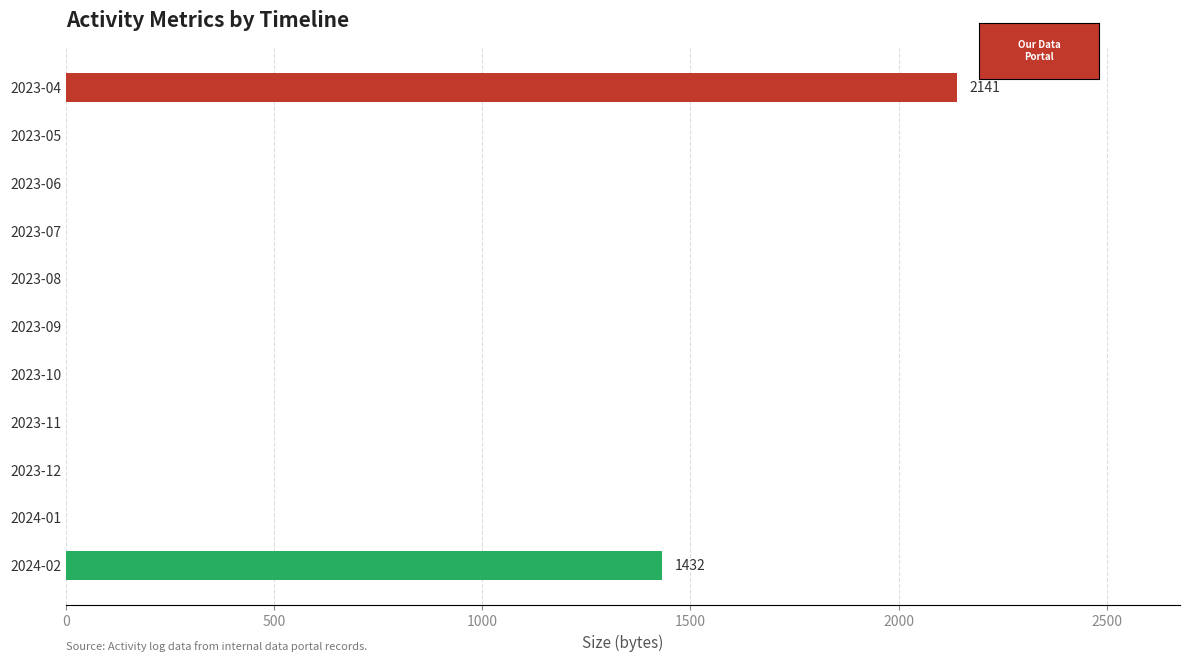

The value at 2024-01 is -933. True or false?

False